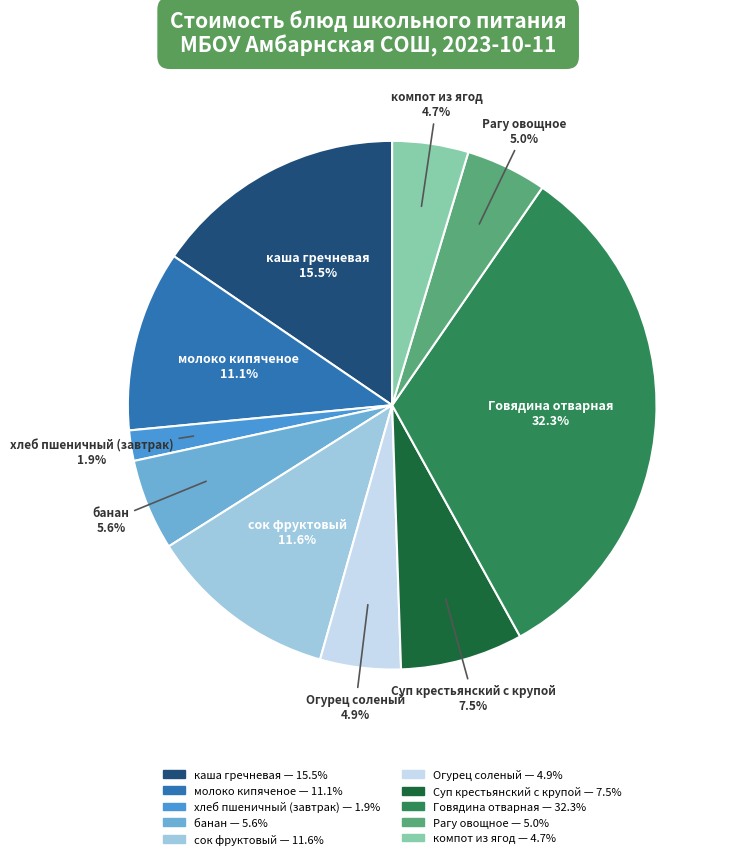

Is Суп крестьянский с крупой the majority of the pie?

No